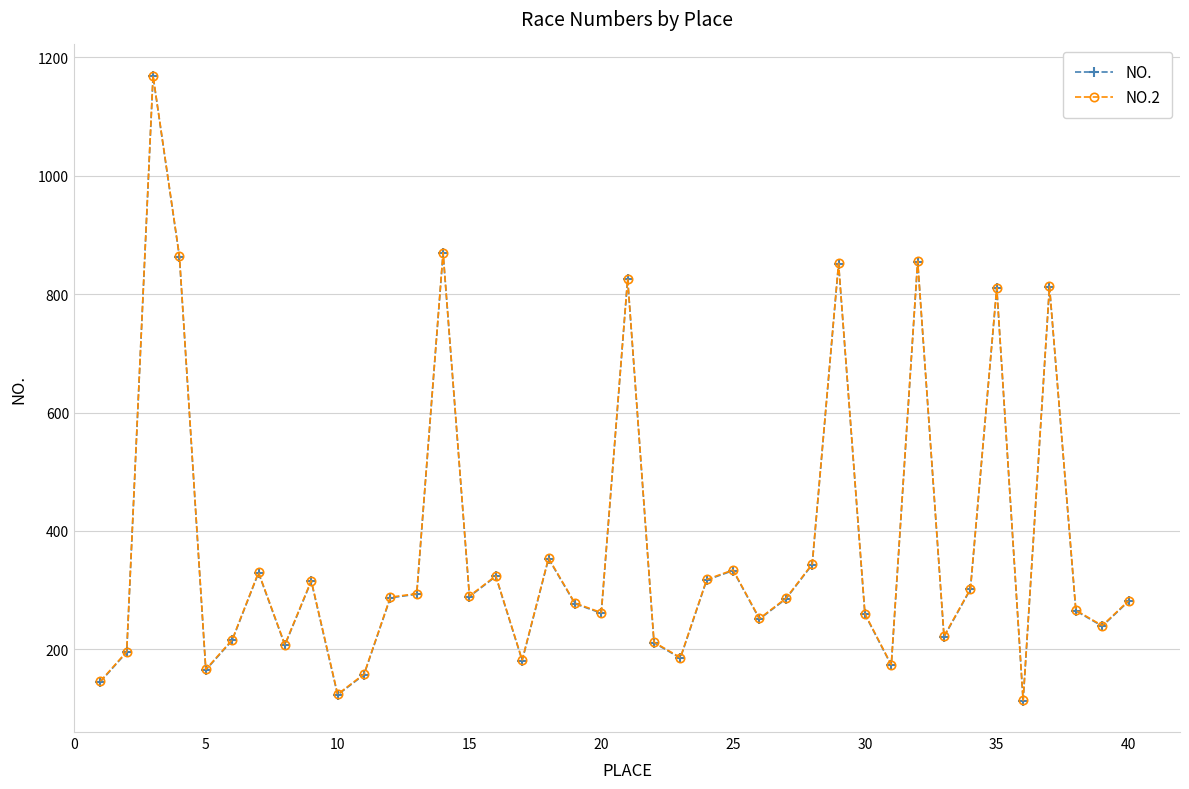

What is the lowest value of the NO.2 series?

114